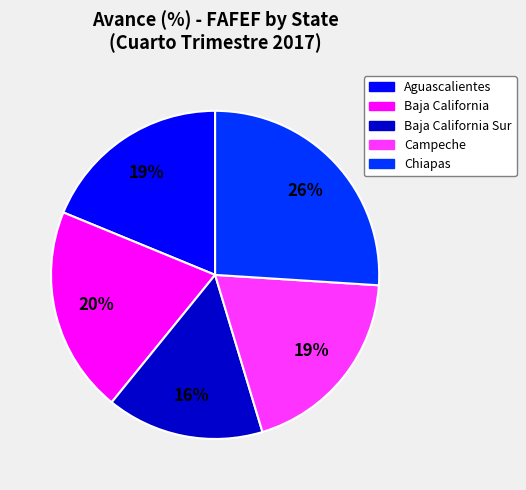

What is the ratio of the value at Campeche to the value at Chiapas?

0.7